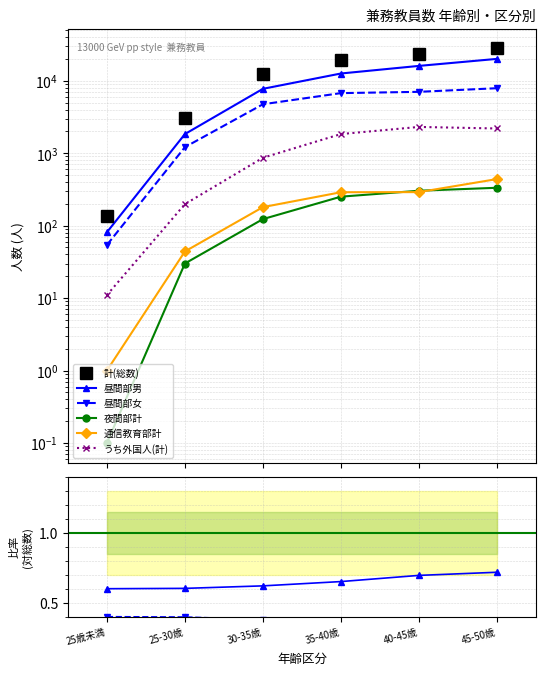

What is the difference between the second highest and second lowest values in the 計(総数) series?

19992.0